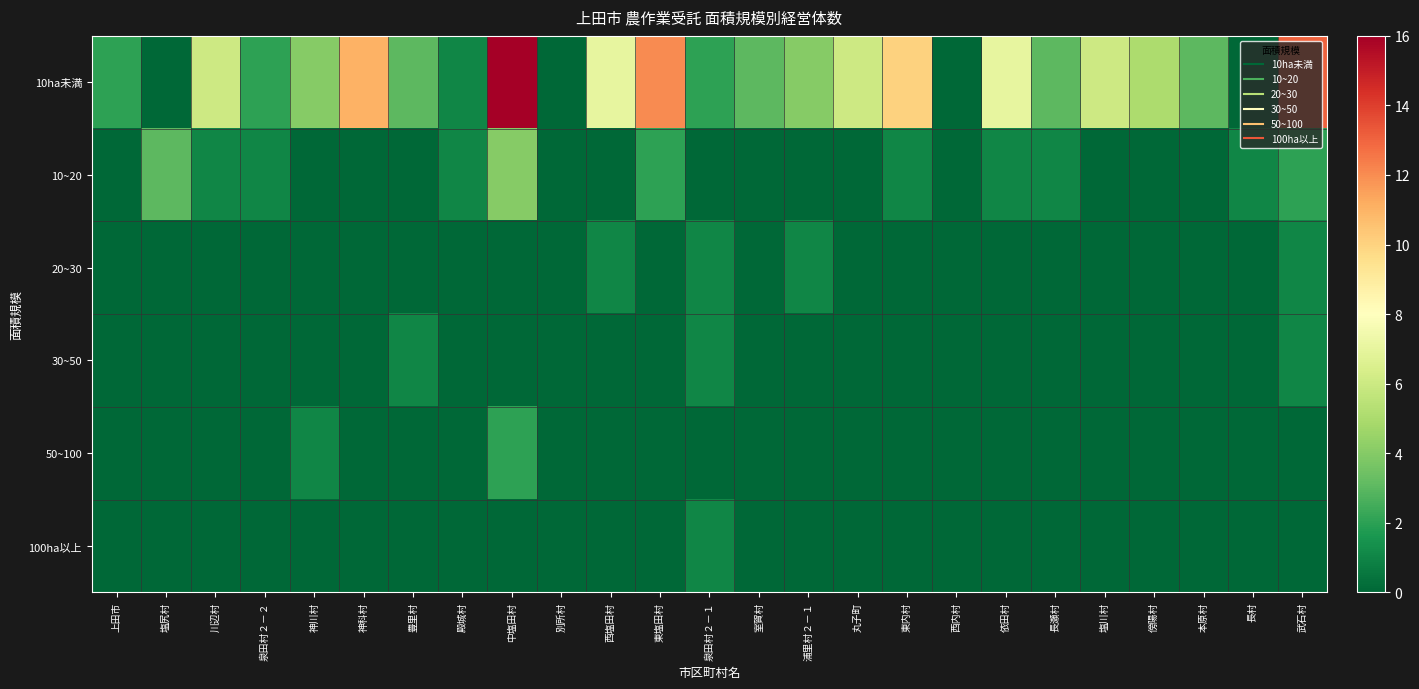

At which category is the sum across all series the highest?

中塩田村